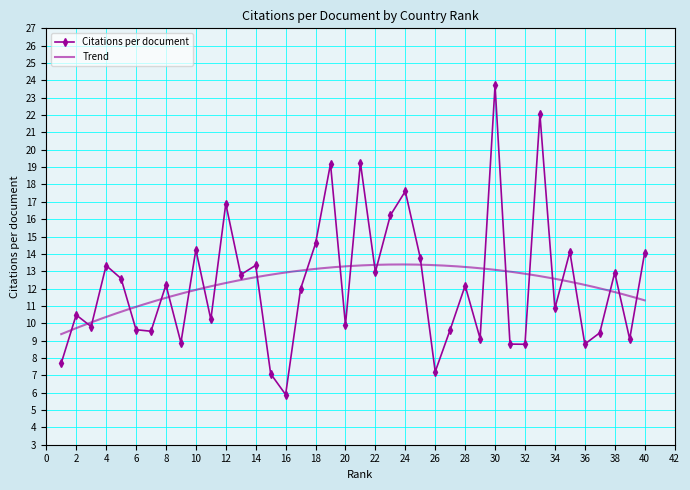

List the labels in order of value, largest first.

30, 33, 21, 19, 24, 12, 23, 18, 10, 35, 40, 25, 14, 4, 22, 38, 13, 5, 8, 28, 17, 34, 2, 11, 20, 3, 6, 27, 7, 37, 29, 39, 9, 31, 36, 32, 1, 26, 15, 16